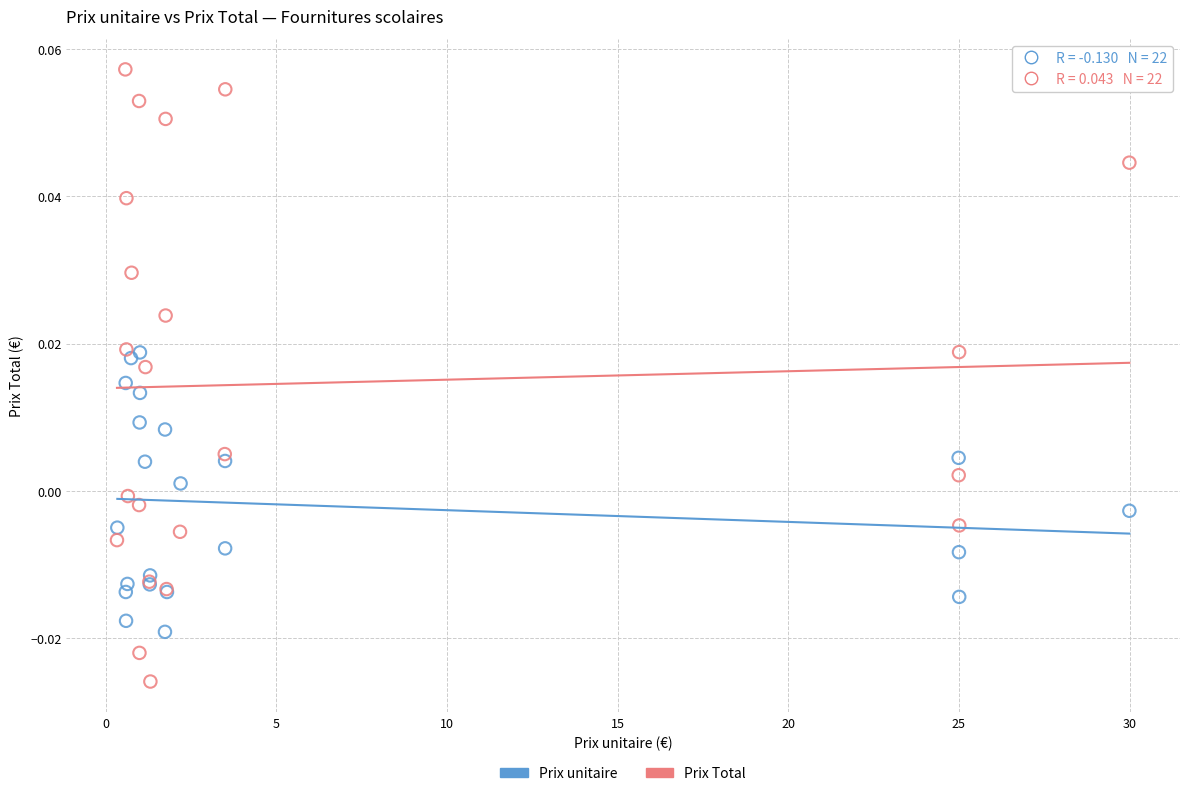

Which series has the largest Y range (max minus min)?

Prix Total